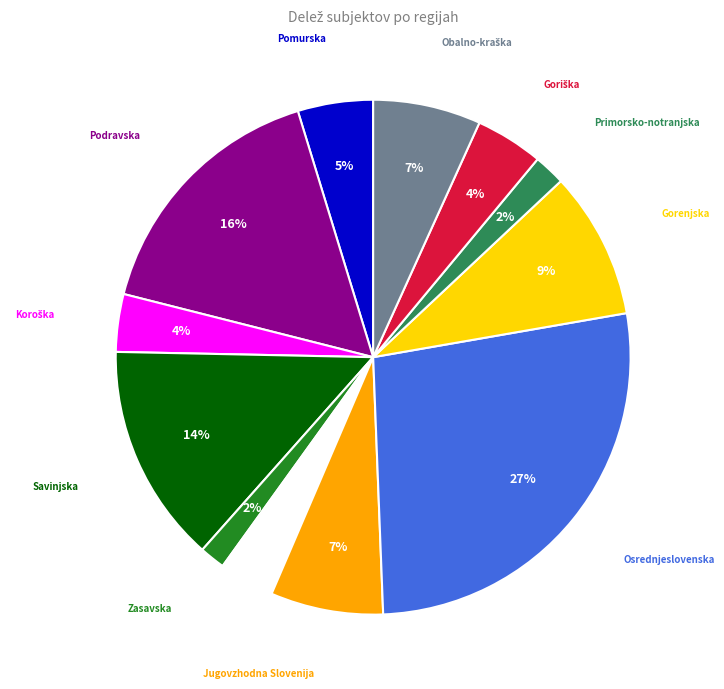

To the nearest percent, what is the average slice percentage?

8%